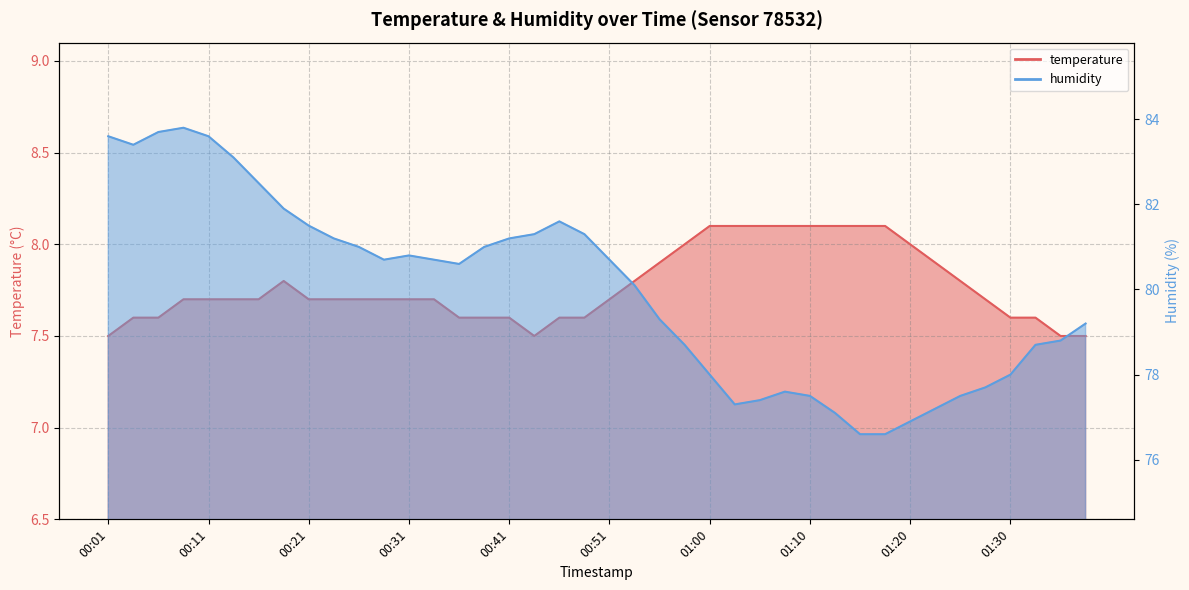

List the series in order of their peak value, highest first.

humidity, temperature